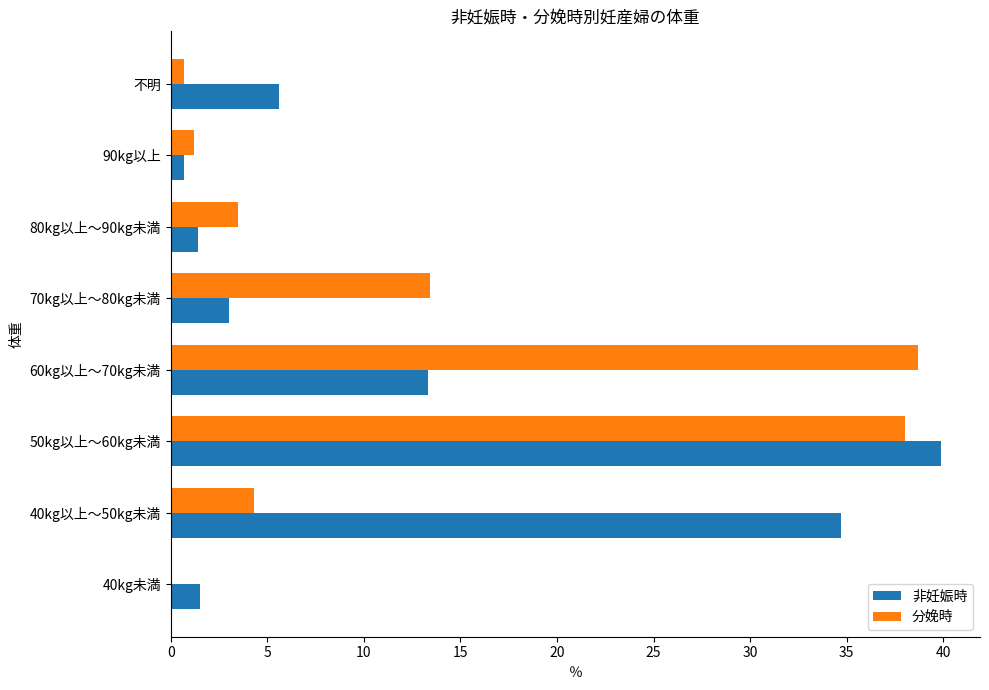

The value of 分娩時 at 40kg未満 is -17.9. True or false?

False